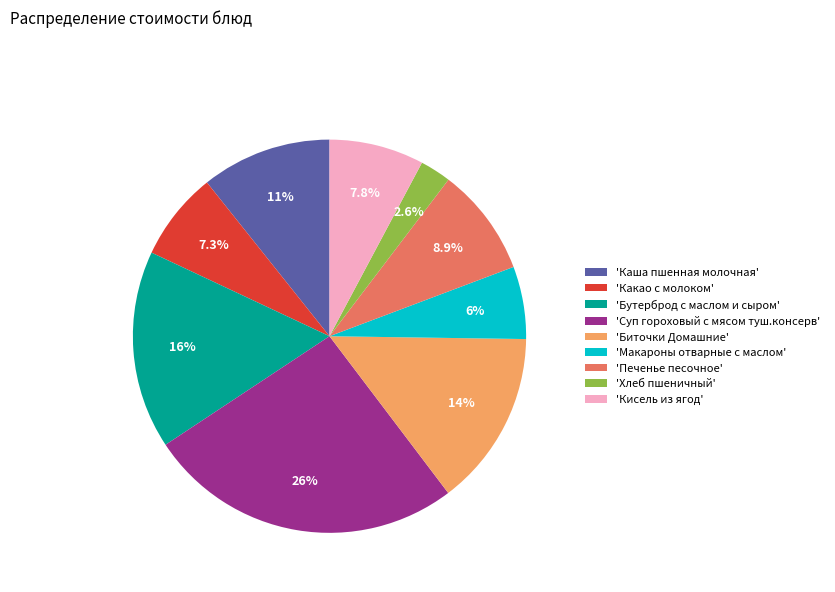

Is 'Какао с молоком' the majority of the pie?

No